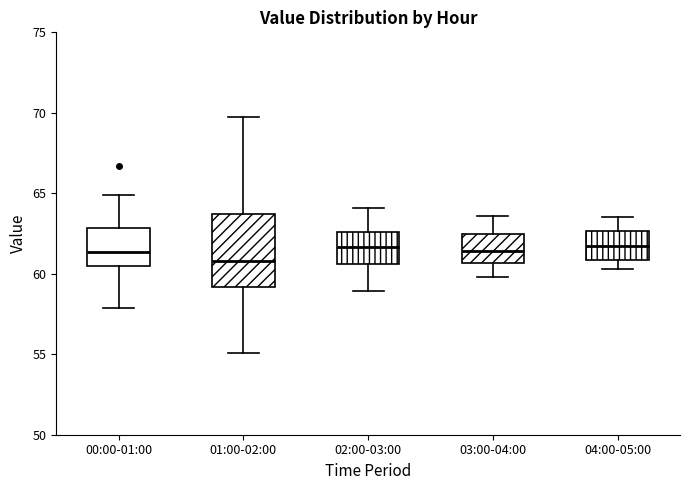

Reading left to right, transcribe this box plot: for each box, give where its median line is, the range the box spans, and where its two whiskers end, as read against the y-axis. The values are not printed on the chart, so give them approximately, as read against the axis.

00:00-01:00: median 61.5, box 60.5 to 63.0, whiskers 58.0 to 65.0
01:00-02:00: median 61.0, box 59.0 to 63.5, whiskers 55.0 to 70.0
02:00-03:00: median 61.5, box 60.5 to 62.5, whiskers 59.0 to 64.0
03:00-04:00: median 61.5, box 60.5 to 62.5, whiskers 60.0 to 63.5
04:00-05:00: median 62.0, box 61.0 to 62.5, whiskers 60.5 to 63.5